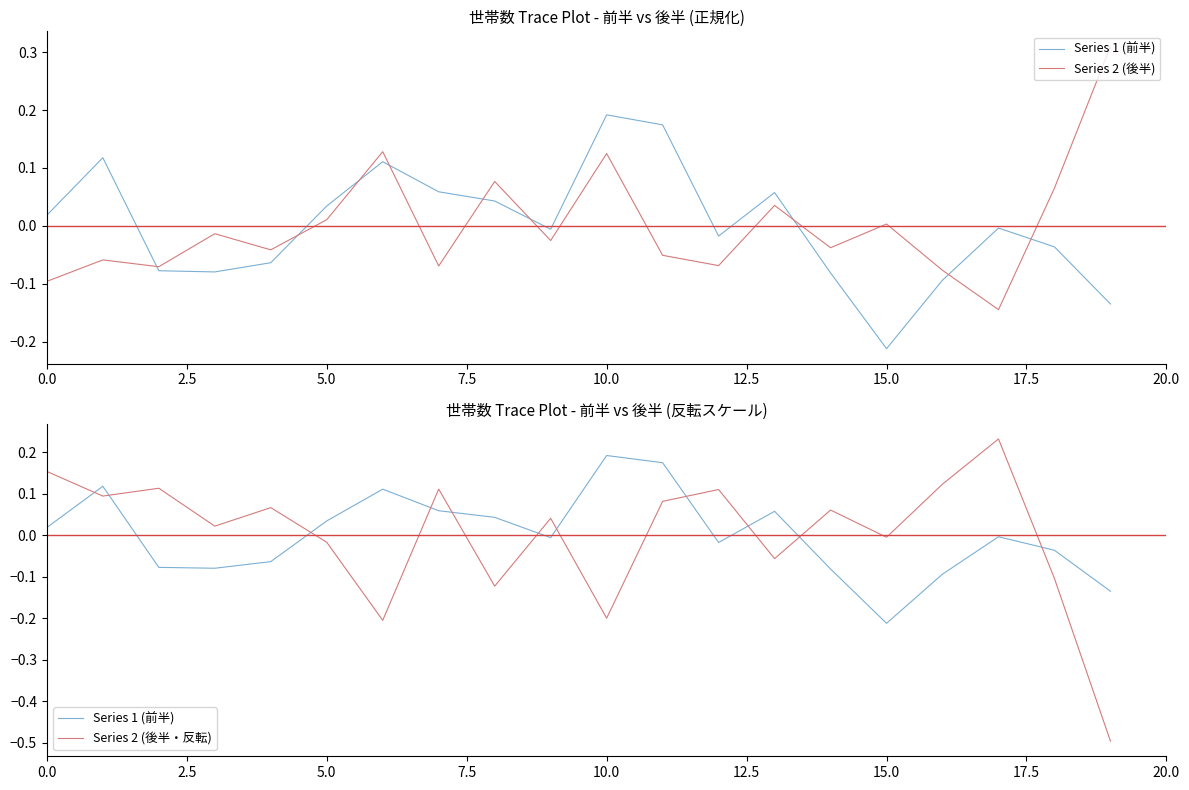

What is the total value across all series at 17?

0.1